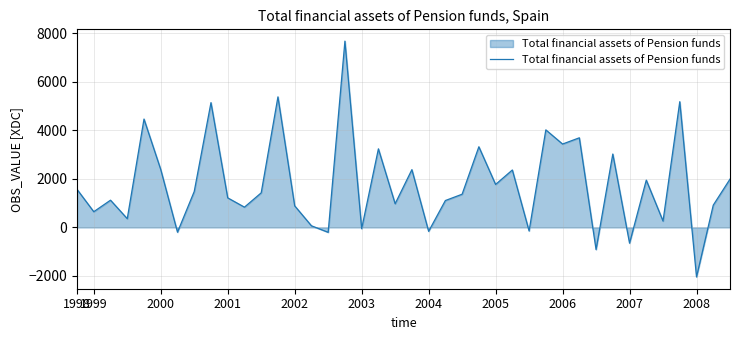

What is the difference between the maximum and minimum values?

9722